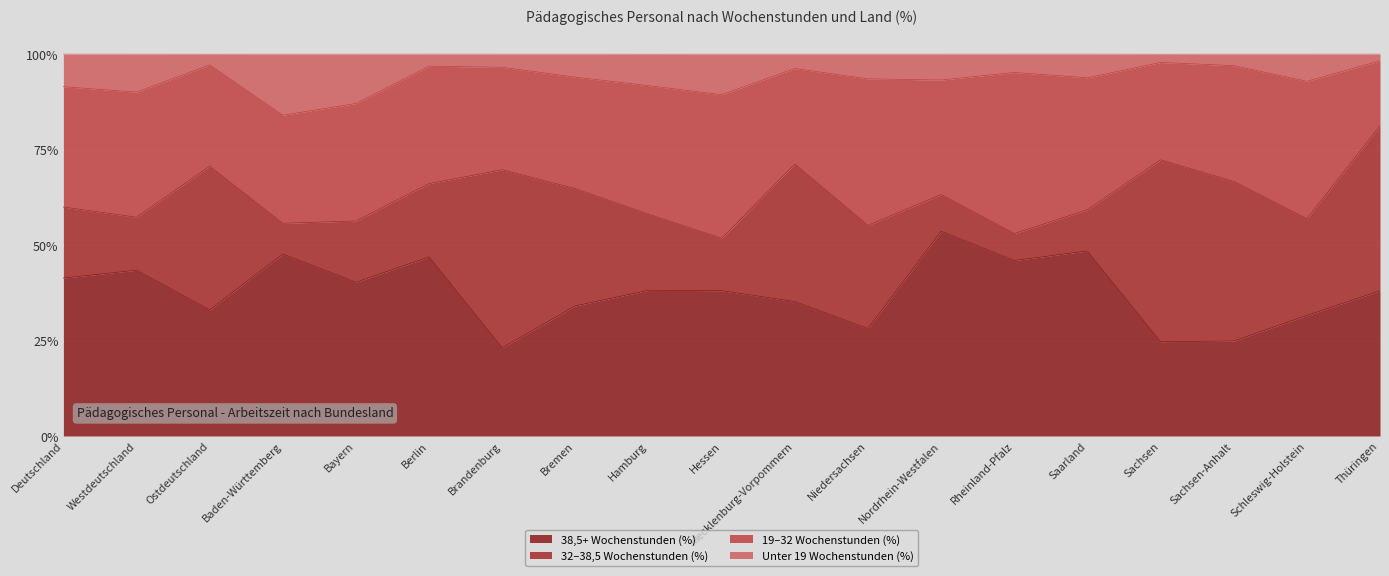

What is the total value across all series at Bayern?

100.0